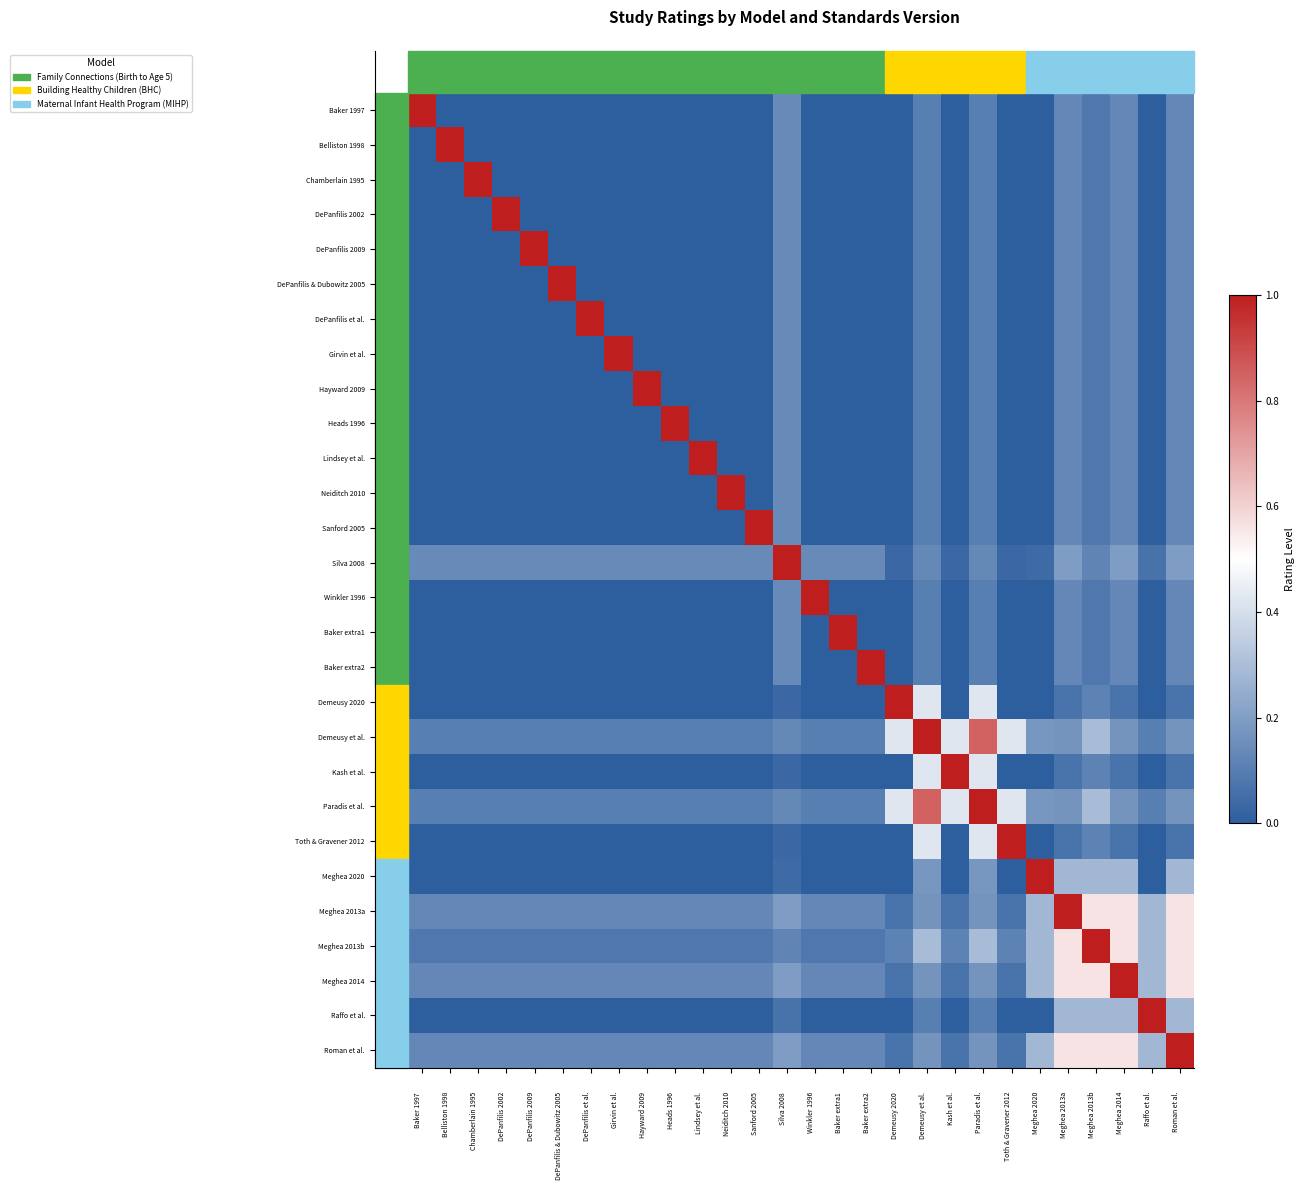

Reading left to right, transcribe all the data shown in this chart.

Baker 1997: Baker 1997=1.0	Belliston 1998=0.0	Chamberlain 1995=0.0	DePanfilis 2002=0.0	DePanfilis 2009=0.0	DePanfilis & Dubowitz 2005=0.0	DePanfilis et al.=0.0	Girvin et al.=0.0	Hayward 2009=0.0	Heads 1996=0.0	Lindsey et al.=0.0	Neiditch 2010=0.0	Sanford 2005=0.0	Silva 2008=0.1	Winkler 1996=0.0	Baker extra1=0.0	Baker extra2=0.0	Demeusy 2020=0.0	Demeusy et al.=0.1	Kash et al.=0.0	Paradis et al.=0.1	Toth & Gravener 2012=0.0	Meghea 2020=0.0	Meghea 2013a=0.1	Meghea 2013b=0.1	Meghea 2014=0.1	Raffo et al.=0.0	Roman et al.=0.1
Belliston 1998: Baker 1997=0.0	Belliston 1998=1.0	Chamberlain 1995=0.0	DePanfilis 2002=0.0	DePanfilis 2009=0.0	DePanfilis & Dubowitz 2005=0.0	DePanfilis et al.=0.0	Girvin et al.=0.0	Hayward 2009=0.0	Heads 1996=0.0	Lindsey et al.=0.0	Neiditch 2010=0.0	Sanford 2005=0.0	Silva 2008=0.1	Winkler 1996=0.0	Baker extra1=0.0	Baker extra2=0.0	Demeusy 2020=0.0	Demeusy et al.=0.1	Kash et al.=0.0	Paradis et al.=0.1	Toth & Gravener 2012=0.0	Meghea 2020=0.0	Meghea 2013a=0.1	Meghea 2013b=0.1	Meghea 2014=0.1	Raffo et al.=0.0	Roman et al.=0.1
Chamberlain 1995: Baker 1997=0.0	Belliston 1998=0.0	Chamberlain 1995=1.0	DePanfilis 2002=0.0	DePanfilis 2009=0.0	DePanfilis & Dubowitz 2005=0.0	DePanfilis et al.=0.0	Girvin et al.=0.0	Hayward 2009=0.0	Heads 1996=0.0	Lindsey et al.=0.0	Neiditch 2010=0.0	Sanford 2005=0.0	Silva 2008=0.1	Winkler 1996=0.0	Baker extra1=0.0	Baker extra2=0.0	Demeusy 2020=0.0	Demeusy et al.=0.1	Kash et al.=0.0	Paradis et al.=0.1	Toth & Gravener 2012=0.0	Meghea 2020=0.0	Meghea 2013a=0.1	Meghea 2013b=0.1	Meghea 2014=0.1	Raffo et al.=0.0	Roman et al.=0.1
DePanfilis 2002: Baker 1997=0.0	Belliston 1998=0.0	Chamberlain 1995=0.0	DePanfilis 2002=1.0	DePanfilis 2009=0.0	DePanfilis & Dubowitz 2005=0.0	DePanfilis et al.=0.0	Girvin et al.=0.0	Hayward 2009=0.0	Heads 1996=0.0	Lindsey et al.=0.0	Neiditch 2010=0.0	Sanford 2005=0.0	Silva 2008=0.1	Winkler 1996=0.0	Baker extra1=0.0	Baker extra2=0.0	Demeusy 2020=0.0	Demeusy et al.=0.1	Kash et al.=0.0	Paradis et al.=0.1	Toth & Gravener 2012=0.0	Meghea 2020=0.0	Meghea 2013a=0.1	Meghea 2013b=0.1	Meghea 2014=0.1	Raffo et al.=0.0	Roman et al.=0.1
DePanfilis 2009: Baker 1997=0.0	Belliston 1998=0.0	Chamberlain 1995=0.0	DePanfilis 2002=0.0	DePanfilis 2009=1.0	DePanfilis & Dubowitz 2005=0.0	DePanfilis et al.=0.0	Girvin et al.=0.0	Hayward 2009=0.0	Heads 1996=0.0	Lindsey et al.=0.0	Neiditch 2010=0.0	Sanford 2005=0.0	Silva 2008=0.1	Winkler 1996=0.0	Baker extra1=0.0	Baker extra2=0.0	Demeusy 2020=0.0	Demeusy et al.=0.1	Kash et al.=0.0	Paradis et al.=0.1	Toth & Gravener 2012=0.0	Meghea 2020=0.0	Meghea 2013a=0.1	Meghea 2013b=0.1	Meghea 2014=0.1	Raffo et al.=0.0	Roman et al.=0.1
DePanfilis & Dubowitz 2005: Baker 1997=0.0	Belliston 1998=0.0	Chamberlain 1995=0.0	DePanfilis 2002=0.0	DePanfilis 2009=0.0	DePanfilis & Dubowitz 2005=1.0	DePanfilis et al.=0.0	Girvin et al.=0.0	Hayward 2009=0.0	Heads 1996=0.0	Lindsey et al.=0.0	Neiditch 2010=0.0	Sanford 2005=0.0	Silva 2008=0.1	Winkler 1996=0.0	Baker extra1=0.0	Baker extra2=0.0	Demeusy 2020=0.0	Demeusy et al.=0.1	Kash et al.=0.0	Paradis et al.=0.1	Toth & Gravener 2012=0.0	Meghea 2020=0.0	Meghea 2013a=0.1	Meghea 2013b=0.1	Meghea 2014=0.1	Raffo et al.=0.0	Roman et al.=0.1
DePanfilis et al.: Baker 1997=0.0	Belliston 1998=0.0	Chamberlain 1995=0.0	DePanfilis 2002=0.0	DePanfilis 2009=0.0	DePanfilis & Dubowitz 2005=0.0	DePanfilis et al.=1.0	Girvin et al.=0.0	Hayward 2009=0.0	Heads 1996=0.0	Lindsey et al.=0.0	Neiditch 2010=0.0	Sanford 2005=0.0	Silva 2008=0.1	Winkler 1996=0.0	Baker extra1=0.0	Baker extra2=0.0	Demeusy 2020=0.0	Demeusy et al.=0.1	Kash et al.=0.0	Paradis et al.=0.1	Toth & Gravener 2012=0.0	Meghea 2020=0.0	Meghea 2013a=0.1	Meghea 2013b=0.1	Meghea 2014=0.1	Raffo et al.=0.0	Roman et al.=0.1
Girvin et al.: Baker 1997=0.0	Belliston 1998=0.0	Chamberlain 1995=0.0	DePanfilis 2002=0.0	DePanfilis 2009=0.0	DePanfilis & Dubowitz 2005=0.0	DePanfilis et al.=0.0	Girvin et al.=1.0	Hayward 2009=0.0	Heads 1996=0.0	Lindsey et al.=0.0	Neiditch 2010=0.0	Sanford 2005=0.0	Silva 2008=0.1	Winkler 1996=0.0	Baker extra1=0.0	Baker extra2=0.0	Demeusy 2020=0.0	Demeusy et al.=0.1	Kash et al.=0.0	Paradis et al.=0.1	Toth & Gravener 2012=0.0	Meghea 2020=0.0	Meghea 2013a=0.1	Meghea 2013b=0.1	Meghea 2014=0.1	Raffo et al.=0.0	Roman et al.=0.1
Hayward 2009: Baker 1997=0.0	Belliston 1998=0.0	Chamberlain 1995=0.0	DePanfilis 2002=0.0	DePanfilis 2009=0.0	DePanfilis & Dubowitz 2005=0.0	DePanfilis et al.=0.0	Girvin et al.=0.0	Hayward 2009=1.0	Heads 1996=0.0	Lindsey et al.=0.0	Neiditch 2010=0.0	Sanford 2005=0.0	Silva 2008=0.1	Winkler 1996=0.0	Baker extra1=0.0	Baker extra2=0.0	Demeusy 2020=0.0	Demeusy et al.=0.1	Kash et al.=0.0	Paradis et al.=0.1	Toth & Gravener 2012=0.0	Meghea 2020=0.0	Meghea 2013a=0.1	Meghea 2013b=0.1	Meghea 2014=0.1	Raffo et al.=0.0	Roman et al.=0.1
Heads 1996: Baker 1997=0.0	Belliston 1998=0.0	Chamberlain 1995=0.0	DePanfilis 2002=0.0	DePanfilis 2009=0.0	DePanfilis & Dubowitz 2005=0.0	DePanfilis et al.=0.0	Girvin et al.=0.0	Hayward 2009=0.0	Heads 1996=1.0	Lindsey et al.=0.0	Neiditch 2010=0.0	Sanford 2005=0.0	Silva 2008=0.1	Winkler 1996=0.0	Baker extra1=0.0	Baker extra2=0.0	Demeusy 2020=0.0	Demeusy et al.=0.1	Kash et al.=0.0	Paradis et al.=0.1	Toth & Gravener 2012=0.0	Meghea 2020=0.0	Meghea 2013a=0.1	Meghea 2013b=0.1	Meghea 2014=0.1	Raffo et al.=0.0	Roman et al.=0.1
Lindsey et al.: Baker 1997=0.0	Belliston 1998=0.0	Chamberlain 1995=0.0	DePanfilis 2002=0.0	DePanfilis 2009=0.0	DePanfilis & Dubowitz 2005=0.0	DePanfilis et al.=0.0	Girvin et al.=0.0	Hayward 2009=0.0	Heads 1996=0.0	Lindsey et al.=1.0	Neiditch 2010=0.0	Sanford 2005=0.0	Silva 2008=0.1	Winkler 1996=0.0	Baker extra1=0.0	Baker extra2=0.0	Demeusy 2020=0.0	Demeusy et al.=0.1	Kash et al.=0.0	Paradis et al.=0.1	Toth & Gravener 2012=0.0	Meghea 2020=0.0	Meghea 2013a=0.1	Meghea 2013b=0.1	Meghea 2014=0.1	Raffo et al.=0.0	Roman et al.=0.1
Neiditch 2010: Baker 1997=0.0	Belliston 1998=0.0	Chamberlain 1995=0.0	DePanfilis 2002=0.0	DePanfilis 2009=0.0	DePanfilis & Dubowitz 2005=0.0	DePanfilis et al.=0.0	Girvin et al.=0.0	Hayward 2009=0.0	Heads 1996=0.0	Lindsey et al.=0.0	Neiditch 2010=1.0	Sanford 2005=0.0	Silva 2008=0.1	Winkler 1996=0.0	Baker extra1=0.0	Baker extra2=0.0	Demeusy 2020=0.0	Demeusy et al.=0.1	Kash et al.=0.0	Paradis et al.=0.1	Toth & Gravener 2012=0.0	Meghea 2020=0.0	Meghea 2013a=0.1	Meghea 2013b=0.1	Meghea 2014=0.1	Raffo et al.=0.0	Roman et al.=0.1
Sanford 2005: Baker 1997=0.0	Belliston 1998=0.0	Chamberlain 1995=0.0	DePanfilis 2002=0.0	DePanfilis 2009=0.0	DePanfilis & Dubowitz 2005=0.0	DePanfilis et al.=0.0	Girvin et al.=0.0	Hayward 2009=0.0	Heads 1996=0.0	Lindsey et al.=0.0	Neiditch 2010=0.0	Sanford 2005=1.0	Silva 2008=0.1	Winkler 1996=0.0	Baker extra1=0.0	Baker extra2=0.0	Demeusy 2020=0.0	Demeusy et al.=0.1	Kash et al.=0.0	Paradis et al.=0.1	Toth & Gravener 2012=0.0	Meghea 2020=0.0	Meghea 2013a=0.1	Meghea 2013b=0.1	Meghea 2014=0.1	Raffo et al.=0.0	Roman et al.=0.1
Silva 2008: Baker 1997=0.1	Belliston 1998=0.1	Chamberlain 1995=0.1	DePanfilis 2002=0.1	DePanfilis 2009=0.1	DePanfilis & Dubowitz 2005=0.1	DePanfilis et al.=0.1	Girvin et al.=0.1	Hayward 2009=0.1	Heads 1996=0.1	Lindsey et al.=0.1	Neiditch 2010=0.1	Sanford 2005=0.1	Silva 2008=1.0	Winkler 1996=0.1	Baker extra1=0.1	Baker extra2=0.1	Demeusy 2020=0.0	Demeusy et al.=0.1	Kash et al.=0.0	Paradis et al.=0.1	Toth & Gravener 2012=0.0	Meghea 2020=0.0	Meghea 2013a=0.2	Meghea 2013b=0.1	Meghea 2014=0.2	Raffo et al.=0.1	Roman et al.=0.2
Winkler 1996: Baker 1997=0.0	Belliston 1998=0.0	Chamberlain 1995=0.0	DePanfilis 2002=0.0	DePanfilis 2009=0.0	DePanfilis & Dubowitz 2005=0.0	DePanfilis et al.=0.0	Girvin et al.=0.0	Hayward 2009=0.0	Heads 1996=0.0	Lindsey et al.=0.0	Neiditch 2010=0.0	Sanford 2005=0.0	Silva 2008=0.1	Winkler 1996=1.0	Baker extra1=0.0	Baker extra2=0.0	Demeusy 2020=0.0	Demeusy et al.=0.1	Kash et al.=0.0	Paradis et al.=0.1	Toth & Gravener 2012=0.0	Meghea 2020=0.0	Meghea 2013a=0.1	Meghea 2013b=0.1	Meghea 2014=0.1	Raffo et al.=0.0	Roman et al.=0.1
Baker extra1: Baker 1997=0.0	Belliston 1998=0.0	Chamberlain 1995=0.0	DePanfilis 2002=0.0	DePanfilis 2009=0.0	DePanfilis & Dubowitz 2005=0.0	DePanfilis et al.=0.0	Girvin et al.=0.0	Hayward 2009=0.0	Heads 1996=0.0	Lindsey et al.=0.0	Neiditch 2010=0.0	Sanford 2005=0.0	Silva 2008=0.1	Winkler 1996=0.0	Baker extra1=1.0	Baker extra2=0.0	Demeusy 2020=0.0	Demeusy et al.=0.1	Kash et al.=0.0	Paradis et al.=0.1	Toth & Gravener 2012=0.0	Meghea 2020=0.0	Meghea 2013a=0.1	Meghea 2013b=0.1	Meghea 2014=0.1	Raffo et al.=0.0	Roman et al.=0.1
Baker extra2: Baker 1997=0.0	Belliston 1998=0.0	Chamberlain 1995=0.0	DePanfilis 2002=0.0	DePanfilis 2009=0.0	DePanfilis & Dubowitz 2005=0.0	DePanfilis et al.=0.0	Girvin et al.=0.0	Hayward 2009=0.0	Heads 1996=0.0	Lindsey et al.=0.0	Neiditch 2010=0.0	Sanford 2005=0.0	Silva 2008=0.1	Winkler 1996=0.0	Baker extra1=0.0	Baker extra2=1.0	Demeusy 2020=0.0	Demeusy et al.=0.1	Kash et al.=0.0	Paradis et al.=0.1	Toth & Gravener 2012=0.0	Meghea 2020=0.0	Meghea 2013a=0.1	Meghea 2013b=0.1	Meghea 2014=0.1	Raffo et al.=0.0	Roman et al.=0.1
Demeusy 2020: Baker 1997=0.0	Belliston 1998=0.0	Chamberlain 1995=0.0	DePanfilis 2002=0.0	DePanfilis 2009=0.0	DePanfilis & Dubowitz 2005=0.0	DePanfilis et al.=0.0	Girvin et al.=0.0	Hayward 2009=0.0	Heads 1996=0.0	Lindsey et al.=0.0	Neiditch 2010=0.0	Sanford 2005=0.0	Silva 2008=0.0	Winkler 1996=0.0	Baker extra1=0.0	Baker extra2=0.0	Demeusy 2020=1.0	Demeusy et al.=0.4	Kash et al.=0.0	Paradis et al.=0.4	Toth & Gravener 2012=0.0	Meghea 2020=0.0	Meghea 2013a=0.1	Meghea 2013b=0.1	Meghea 2014=0.1	Raffo et al.=0.0	Roman et al.=0.1
Demeusy et al.: Baker 1997=0.1	Belliston 1998=0.1	Chamberlain 1995=0.1	DePanfilis 2002=0.1	DePanfilis 2009=0.1	DePanfilis & Dubowitz 2005=0.1	DePanfilis et al.=0.1	Girvin et al.=0.1	Hayward 2009=0.1	Heads 1996=0.1	Lindsey et al.=0.1	Neiditch 2010=0.1	Sanford 2005=0.1	Silva 2008=0.1	Winkler 1996=0.1	Baker extra1=0.1	Baker extra2=0.1	Demeusy 2020=0.4	Demeusy et al.=1.0	Kash et al.=0.4	Paradis et al.=0.8	Toth & Gravener 2012=0.4	Meghea 2020=0.2	Meghea 2013a=0.2	Meghea 2013b=0.3	Meghea 2014=0.2	Raffo et al.=0.1	Roman et al.=0.2
Kash et al.: Baker 1997=0.0	Belliston 1998=0.0	Chamberlain 1995=0.0	DePanfilis 2002=0.0	DePanfilis 2009=0.0	DePanfilis & Dubowitz 2005=0.0	DePanfilis et al.=0.0	Girvin et al.=0.0	Hayward 2009=0.0	Heads 1996=0.0	Lindsey et al.=0.0	Neiditch 2010=0.0	Sanford 2005=0.0	Silva 2008=0.0	Winkler 1996=0.0	Baker extra1=0.0	Baker extra2=0.0	Demeusy 2020=0.0	Demeusy et al.=0.4	Kash et al.=1.0	Paradis et al.=0.4	Toth & Gravener 2012=0.0	Meghea 2020=0.0	Meghea 2013a=0.1	Meghea 2013b=0.1	Meghea 2014=0.1	Raffo et al.=0.0	Roman et al.=0.1
Paradis et al.: Baker 1997=0.1	Belliston 1998=0.1	Chamberlain 1995=0.1	DePanfilis 2002=0.1	DePanfilis 2009=0.1	DePanfilis & Dubowitz 2005=0.1	DePanfilis et al.=0.1	Girvin et al.=0.1	Hayward 2009=0.1	Heads 1996=0.1	Lindsey et al.=0.1	Neiditch 2010=0.1	Sanford 2005=0.1	Silva 2008=0.1	Winkler 1996=0.1	Baker extra1=0.1	Baker extra2=0.1	Demeusy 2020=0.4	Demeusy et al.=0.8	Kash et al.=0.4	Paradis et al.=1.0	Toth & Gravener 2012=0.4	Meghea 2020=0.2	Meghea 2013a=0.2	Meghea 2013b=0.3	Meghea 2014=0.2	Raffo et al.=0.1	Roman et al.=0.2
Toth & Gravener 2012: Baker 1997=0.0	Belliston 1998=0.0	Chamberlain 1995=0.0	DePanfilis 2002=0.0	DePanfilis 2009=0.0	DePanfilis & Dubowitz 2005=0.0	DePanfilis et al.=0.0	Girvin et al.=0.0	Hayward 2009=0.0	Heads 1996=0.0	Lindsey et al.=0.0	Neiditch 2010=0.0	Sanford 2005=0.0	Silva 2008=0.0	Winkler 1996=0.0	Baker extra1=0.0	Baker extra2=0.0	Demeusy 2020=0.0	Demeusy et al.=0.4	Kash et al.=0.0	Paradis et al.=0.4	Toth & Gravener 2012=1.0	Meghea 2020=0.0	Meghea 2013a=0.1	Meghea 2013b=0.1	Meghea 2014=0.1	Raffo et al.=0.0	Roman et al.=0.1
Meghea 2020: Baker 1997=0.0	Belliston 1998=0.0	Chamberlain 1995=0.0	DePanfilis 2002=0.0	DePanfilis 2009=0.0	DePanfilis & Dubowitz 2005=0.0	DePanfilis et al.=0.0	Girvin et al.=0.0	Hayward 2009=0.0	Heads 1996=0.0	Lindsey et al.=0.0	Neiditch 2010=0.0	Sanford 2005=0.0	Silva 2008=0.0	Winkler 1996=0.0	Baker extra1=0.0	Baker extra2=0.0	Demeusy 2020=0.0	Demeusy et al.=0.2	Kash et al.=0.0	Paradis et al.=0.2	Toth & Gravener 2012=0.0	Meghea 2020=1.0	Meghea 2013a=0.3	Meghea 2013b=0.3	Meghea 2014=0.3	Raffo et al.=0.0	Roman et al.=0.3
Meghea 2013a: Baker 1997=0.1	Belliston 1998=0.1	Chamberlain 1995=0.1	DePanfilis 2002=0.1	DePanfilis 2009=0.1	DePanfilis & Dubowitz 2005=0.1	DePanfilis et al.=0.1	Girvin et al.=0.1	Hayward 2009=0.1	Heads 1996=0.1	Lindsey et al.=0.1	Neiditch 2010=0.1	Sanford 2005=0.1	Silva 2008=0.2	Winkler 1996=0.1	Baker extra1=0.1	Baker extra2=0.1	Demeusy 2020=0.1	Demeusy et al.=0.2	Kash et al.=0.1	Paradis et al.=0.2	Toth & Gravener 2012=0.1	Meghea 2020=0.3	Meghea 2013a=1.0	Meghea 2013b=0.6	Meghea 2014=0.6	Raffo et al.=0.3	Roman et al.=0.6
Meghea 2013b: Baker 1997=0.1	Belliston 1998=0.1	Chamberlain 1995=0.1	DePanfilis 2002=0.1	DePanfilis 2009=0.1	DePanfilis & Dubowitz 2005=0.1	DePanfilis et al.=0.1	Girvin et al.=0.1	Hayward 2009=0.1	Heads 1996=0.1	Lindsey et al.=0.1	Neiditch 2010=0.1	Sanford 2005=0.1	Silva 2008=0.1	Winkler 1996=0.1	Baker extra1=0.1	Baker extra2=0.1	Demeusy 2020=0.1	Demeusy et al.=0.3	Kash et al.=0.1	Paradis et al.=0.3	Toth & Gravener 2012=0.1	Meghea 2020=0.3	Meghea 2013a=0.6	Meghea 2013b=1.0	Meghea 2014=0.6	Raffo et al.=0.3	Roman et al.=0.6
Meghea 2014: Baker 1997=0.1	Belliston 1998=0.1	Chamberlain 1995=0.1	DePanfilis 2002=0.1	DePanfilis 2009=0.1	DePanfilis & Dubowitz 2005=0.1	DePanfilis et al.=0.1	Girvin et al.=0.1	Hayward 2009=0.1	Heads 1996=0.1	Lindsey et al.=0.1	Neiditch 2010=0.1	Sanford 2005=0.1	Silva 2008=0.2	Winkler 1996=0.1	Baker extra1=0.1	Baker extra2=0.1	Demeusy 2020=0.1	Demeusy et al.=0.2	Kash et al.=0.1	Paradis et al.=0.2	Toth & Gravener 2012=0.1	Meghea 2020=0.3	Meghea 2013a=0.6	Meghea 2013b=0.6	Meghea 2014=1.0	Raffo et al.=0.3	Roman et al.=0.6
Raffo et al.: Baker 1997=0.0	Belliston 1998=0.0	Chamberlain 1995=0.0	DePanfilis 2002=0.0	DePanfilis 2009=0.0	DePanfilis & Dubowitz 2005=0.0	DePanfilis et al.=0.0	Girvin et al.=0.0	Hayward 2009=0.0	Heads 1996=0.0	Lindsey et al.=0.0	Neiditch 2010=0.0	Sanford 2005=0.0	Silva 2008=0.1	Winkler 1996=0.0	Baker extra1=0.0	Baker extra2=0.0	Demeusy 2020=0.0	Demeusy et al.=0.1	Kash et al.=0.0	Paradis et al.=0.1	Toth & Gravener 2012=0.0	Meghea 2020=0.0	Meghea 2013a=0.3	Meghea 2013b=0.3	Meghea 2014=0.3	Raffo et al.=1.0	Roman et al.=0.3
Roman et al.: Baker 1997=0.1	Belliston 1998=0.1	Chamberlain 1995=0.1	DePanfilis 2002=0.1	DePanfilis 2009=0.1	DePanfilis & Dubowitz 2005=0.1	DePanfilis et al.=0.1	Girvin et al.=0.1	Hayward 2009=0.1	Heads 1996=0.1	Lindsey et al.=0.1	Neiditch 2010=0.1	Sanford 2005=0.1	Silva 2008=0.2	Winkler 1996=0.1	Baker extra1=0.1	Baker extra2=0.1	Demeusy 2020=0.1	Demeusy et al.=0.2	Kash et al.=0.1	Paradis et al.=0.2	Toth & Gravener 2012=0.1	Meghea 2020=0.3	Meghea 2013a=0.6	Meghea 2013b=0.6	Meghea 2014=0.6	Raffo et al.=0.3	Roman et al.=1.0